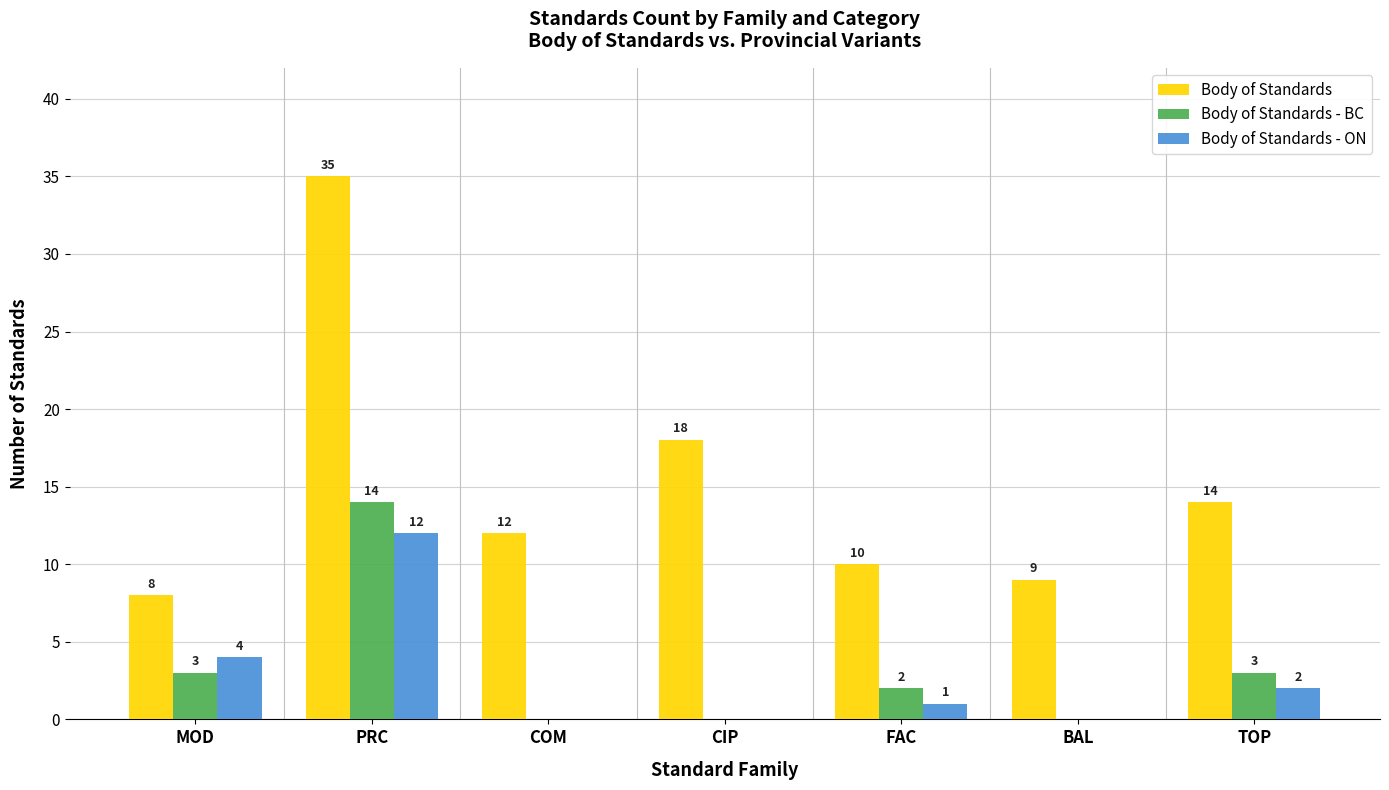

True or false: Body of Standards - ON has a value of -6 at CIP.

False